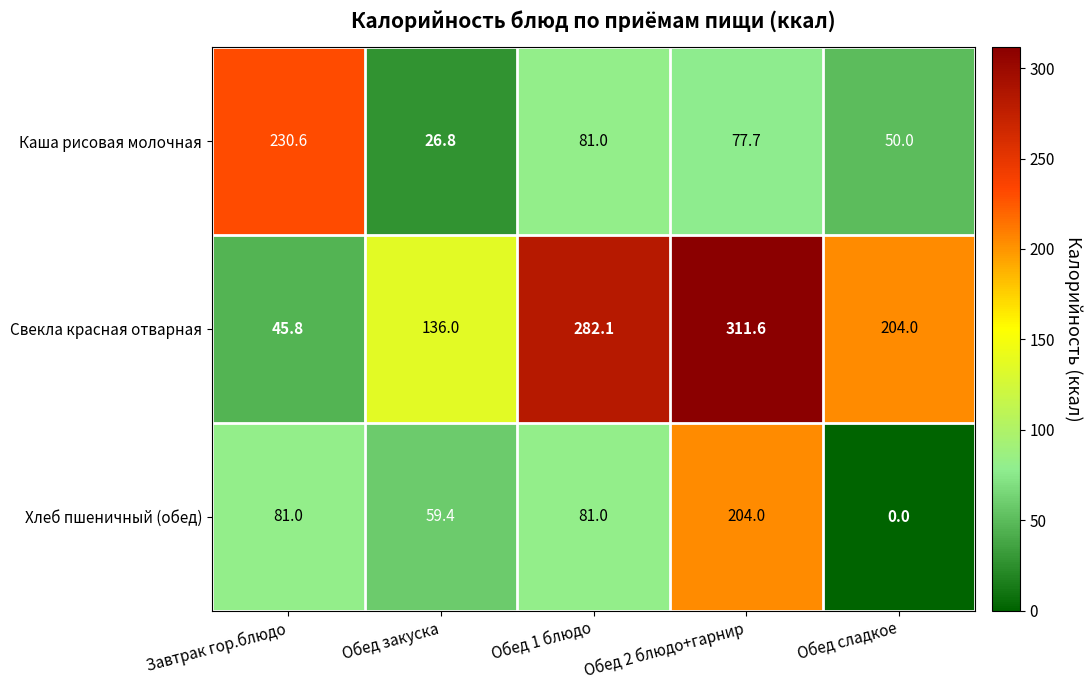

Reading left to right, extract all data points from this chart.

Каша рисовая молочная: 230.6	26.8	81.0	77.7	50.0
Свекла красная отварная: 45.8	136.0	282.1	311.6	204.0
Хлеб пшеничный (обед): 81.0	59.4	81.0	204.0	0.0